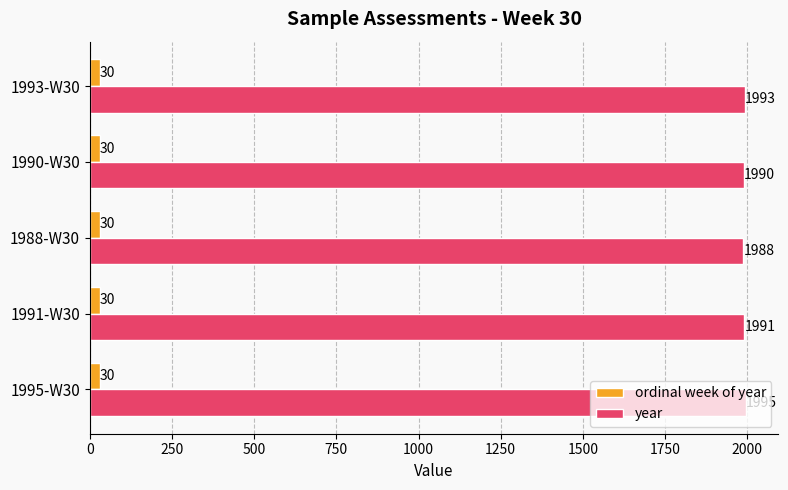

What is the sum of the ordinal week of year values at 1991-W30 and 1995-W30?

60